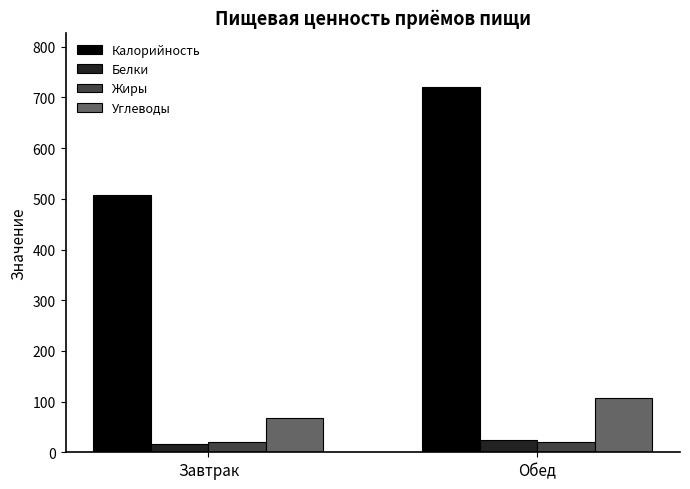

How many data points in Жиры are above 21?

1